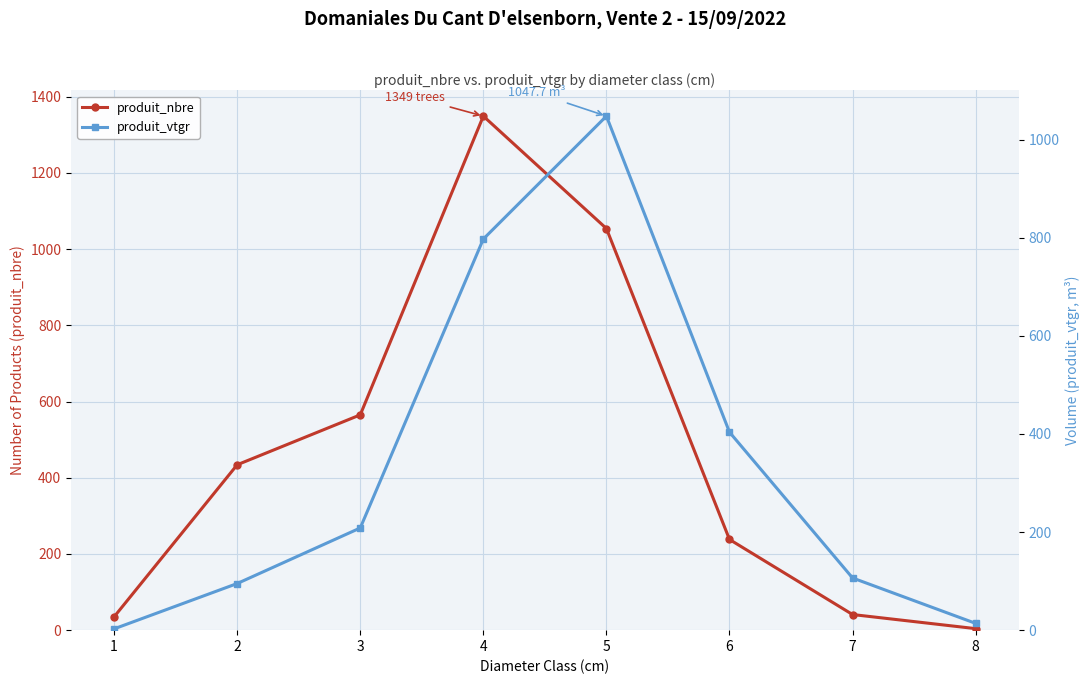

Reading left to right, list all the values displayed in this chart.

produit_nbre: 1=35.0	2=434.0	3=565.0	4=1349.0	5=1054.0	6=238.0	7=41.0	8=4.0
produit_vtgr: 1=2.7	2=95.0	3=208.3	4=797.2	5=1047.7	6=403.6	7=106.4	8=13.8